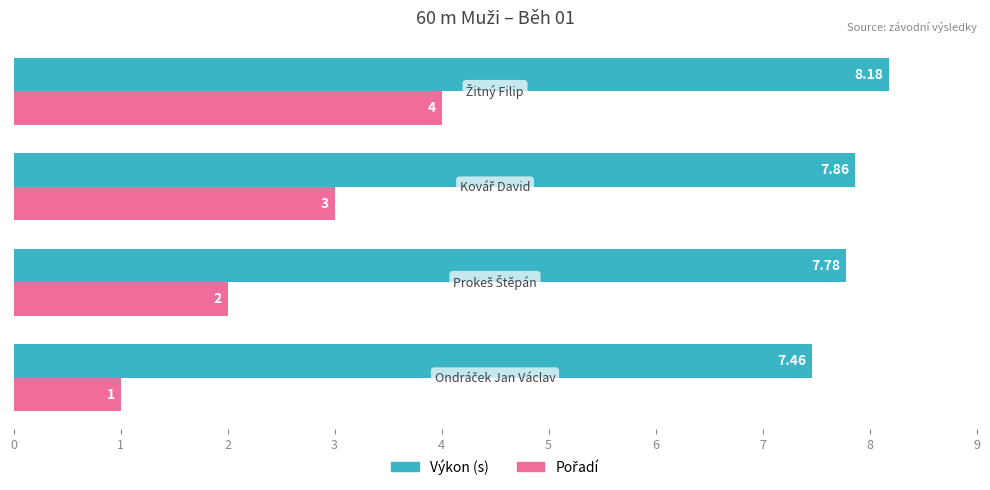

At how many categories does at least one series exceed 3?

4